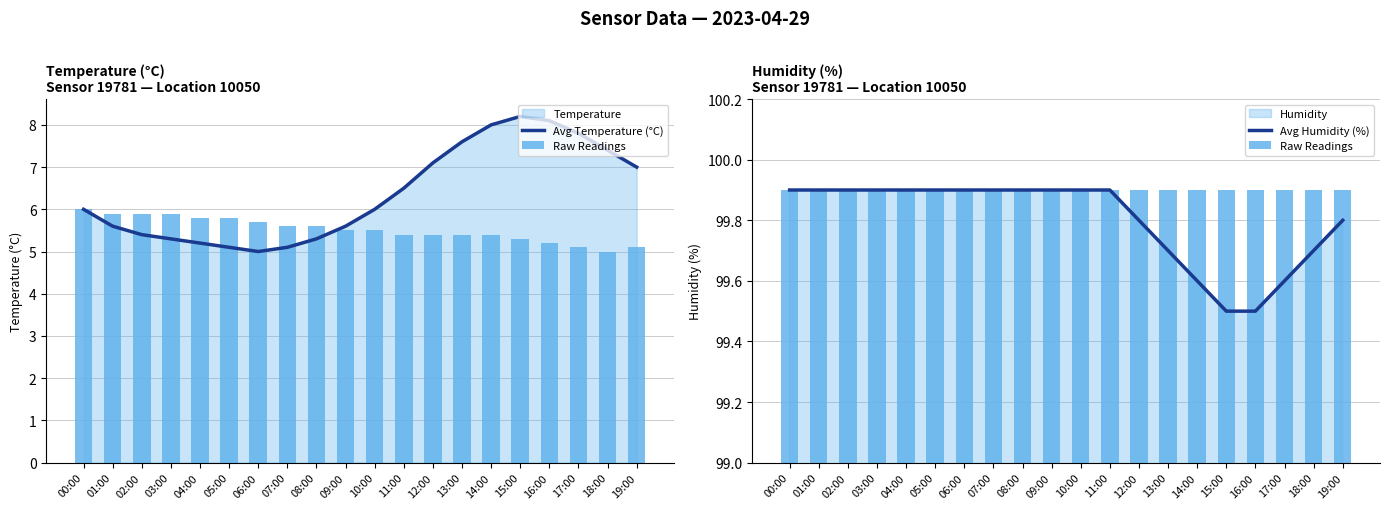

Which category has the lowest value across all series?

06:00